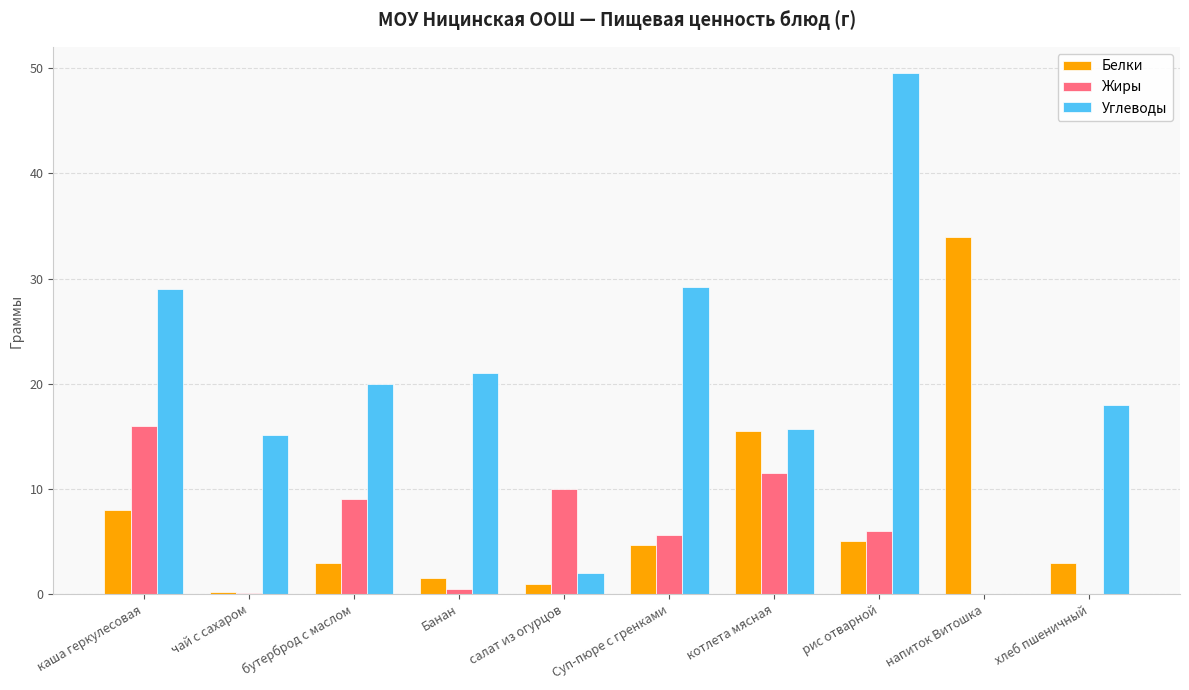

What is the sum of all Жиры values?

58.8